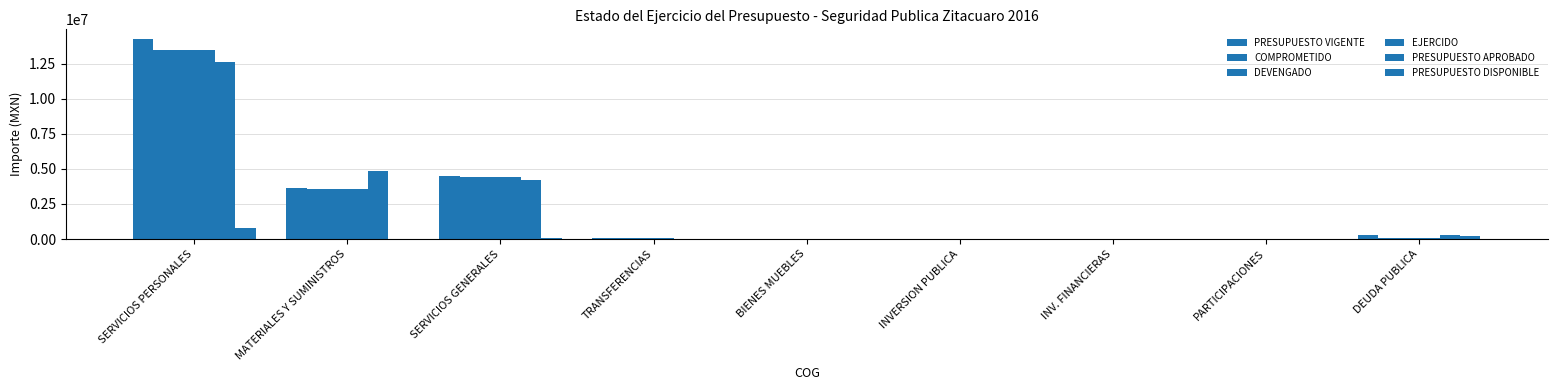

Between DEUDA PUBLICA and INV. FINANCIERAS, which is larger?

DEUDA PUBLICA